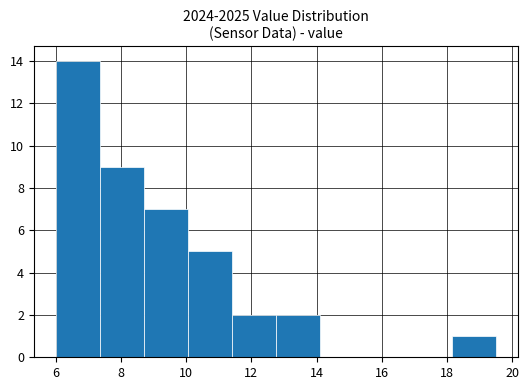

Reading left to right, transcribe this chart: for each bar, give the range it covers on the x-axis and its height. Neither the bar edges nor the heights are printed on the chart, so give them approximately, as read against the axes.

6.00 to 7.35: 14
7.35 to 8.70: 9
8.70 to 10.05: 7
10.05 to 11.40: 5
11.40 to 12.75: 2
12.75 to 14.10: 2
14.10 to 15.45: 0
15.45 to 16.80: 0
16.80 to 18.15: 0
18.15 to 19.50: 1